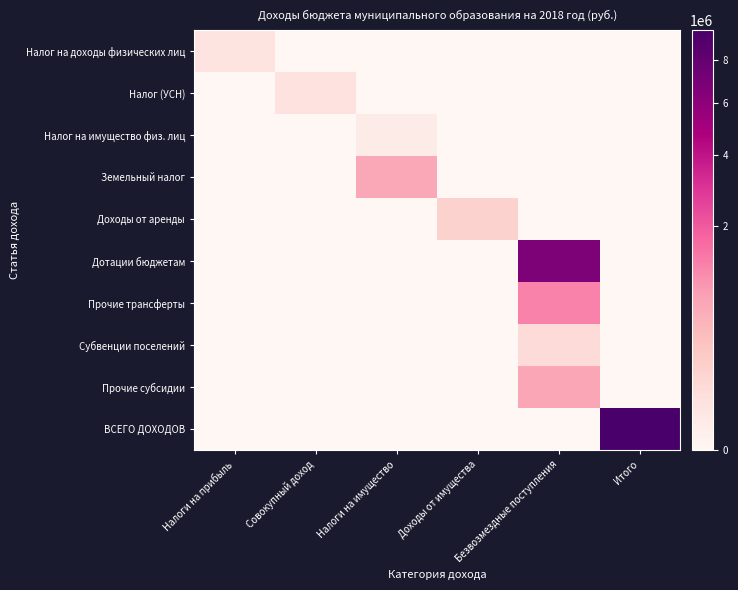

What is the maximum value shown in the chart?

9617712